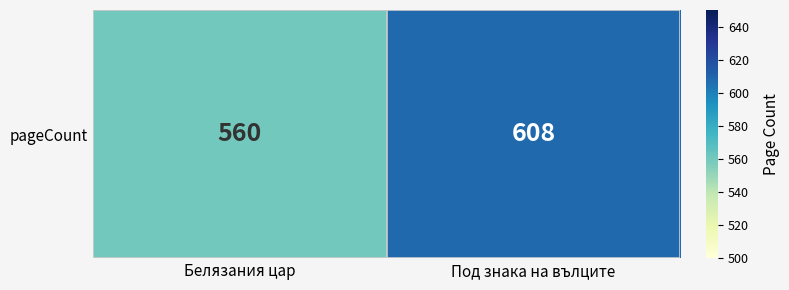

Reading left to right, what are all the values shown in this chart?

Белязания цар=560	Под знака на вълците=608